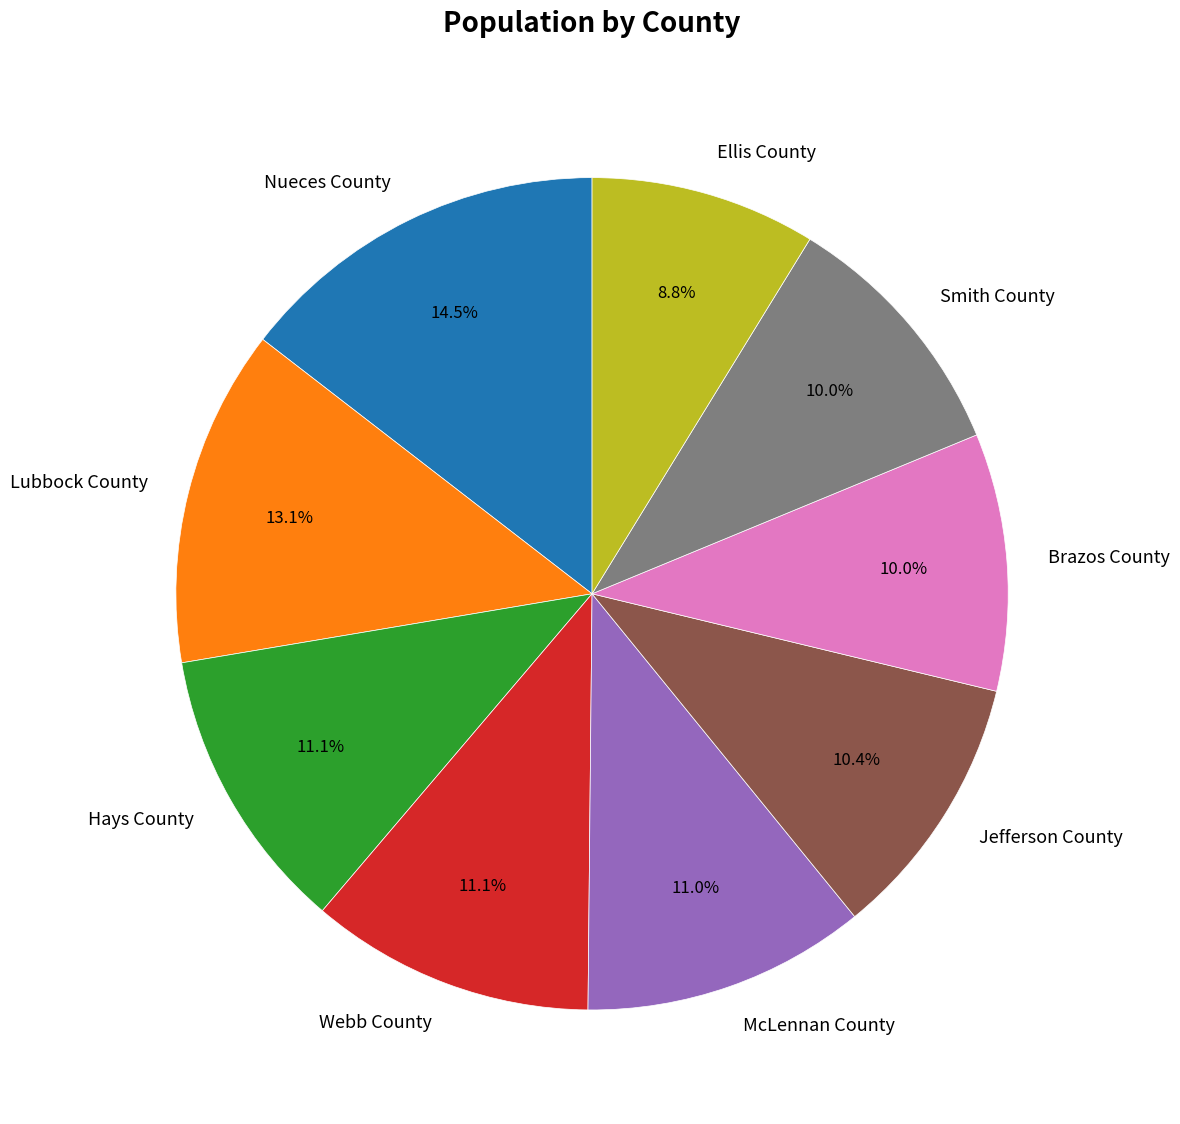

Count the number of slices in the pie.

9